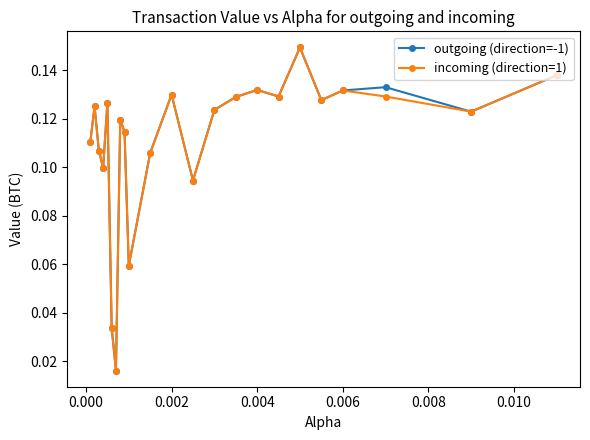

Count the incoming (direction=1) values in the range 0 to 1.

23